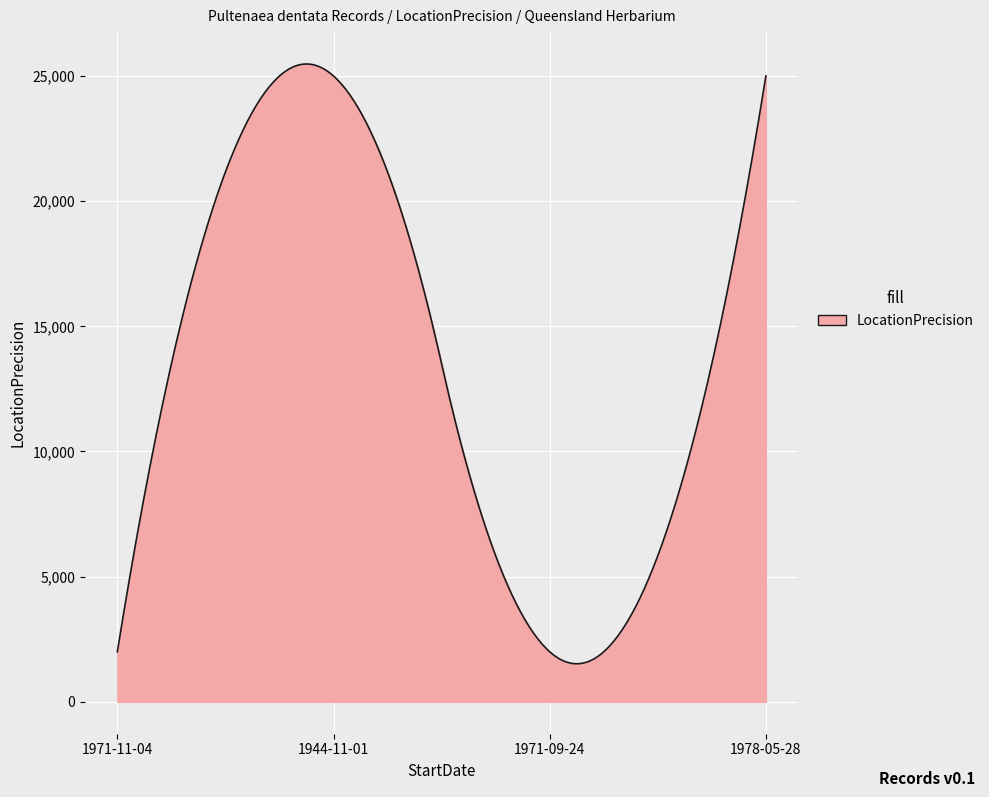

What is the greatest value displayed?

25479.0